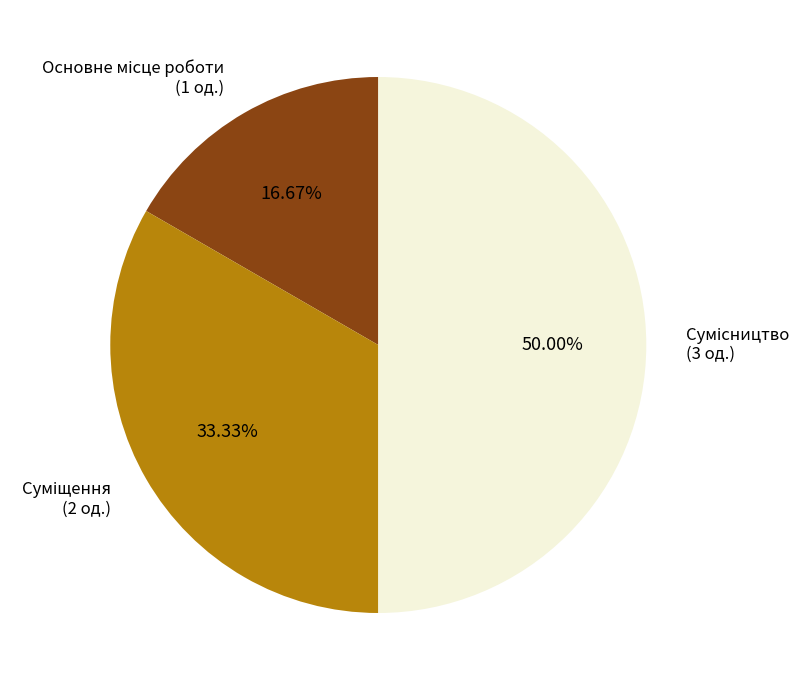

To the nearest percent, what is the average slice percentage?

33%